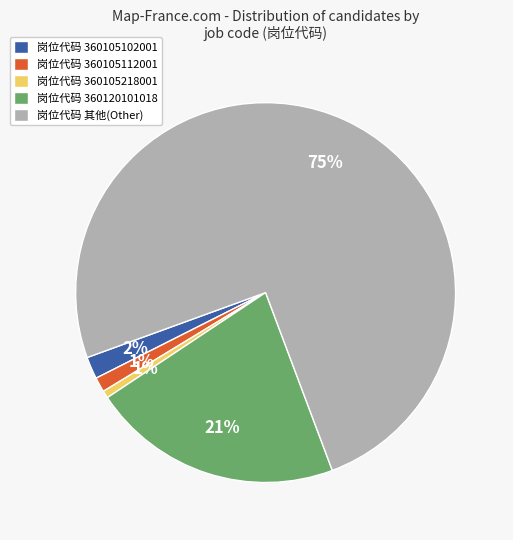

Which category accounts for the majority?

岗位代码 其他(Other)